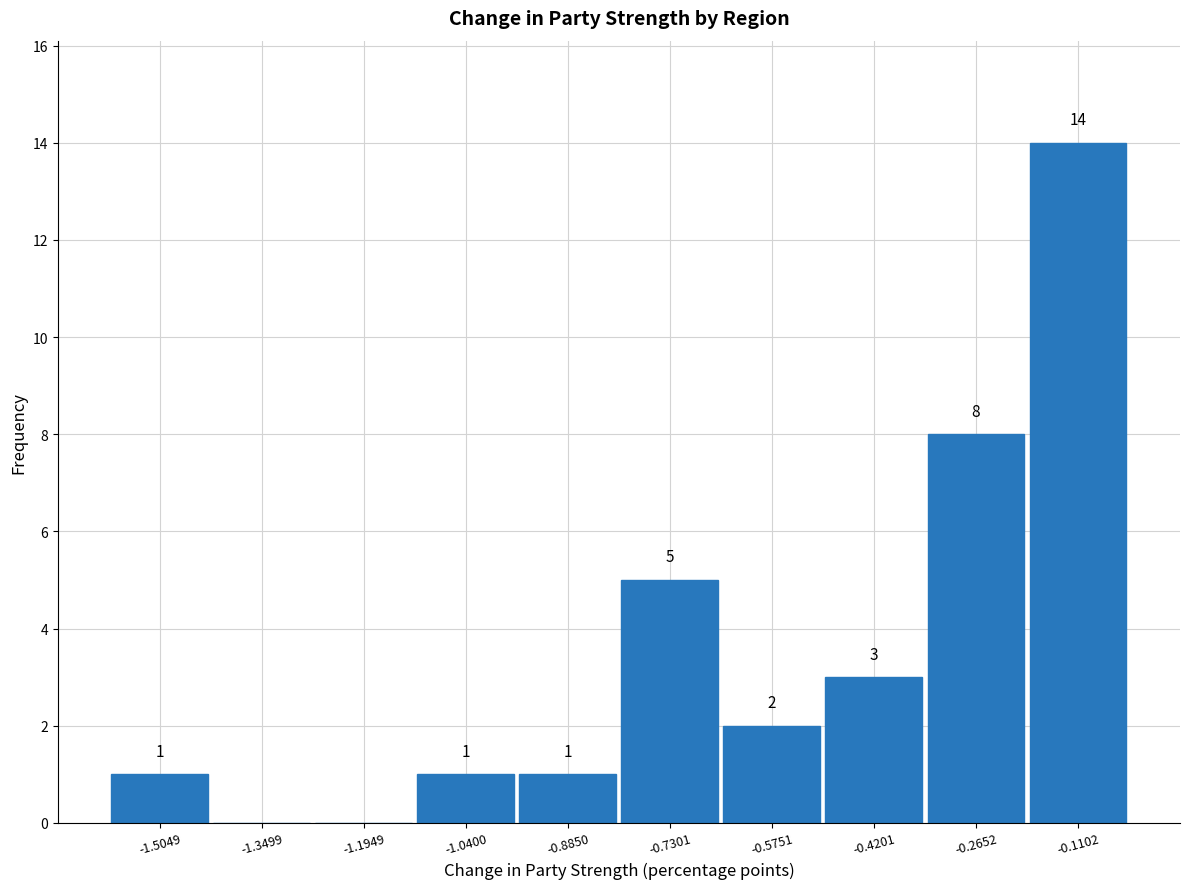

Over which range of the x-axis is the bar tallest?

-0.18 to -0.04